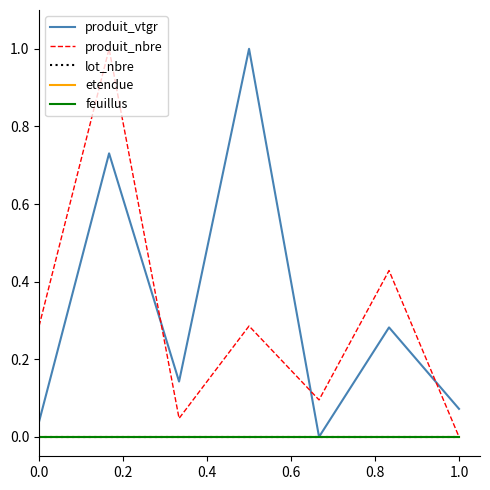

Does the chart display data point markers on the line(s)?

No